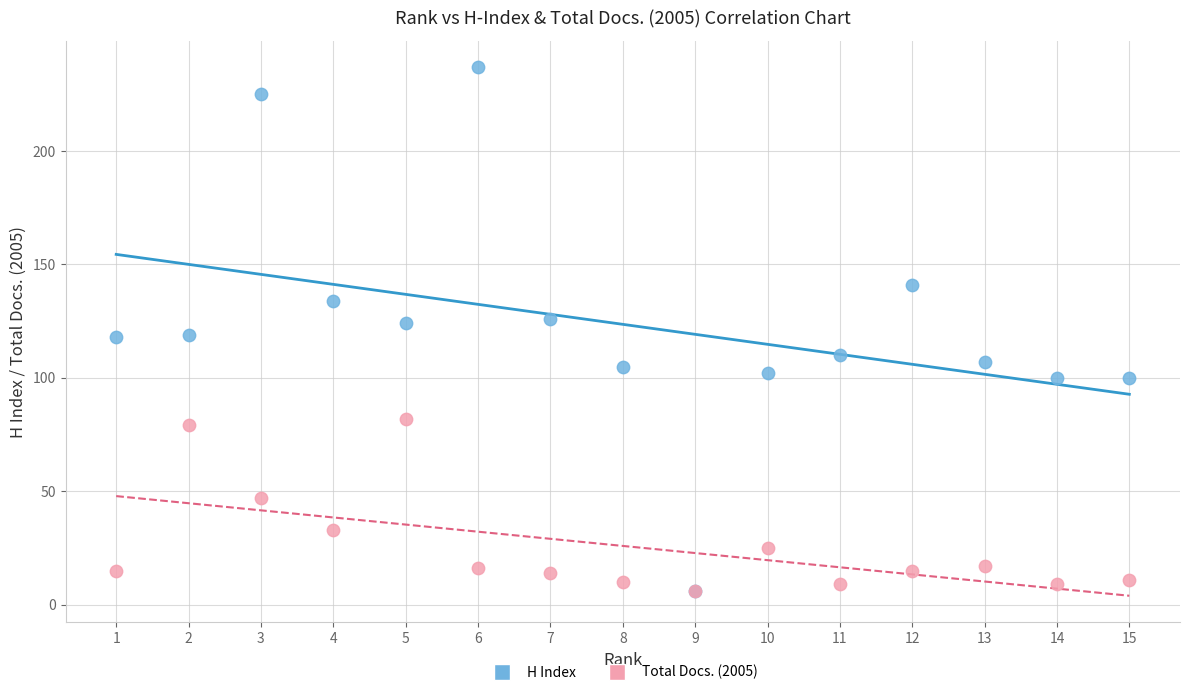

In the Total Docs. (2005) series, what Y value is closest to 44?

47